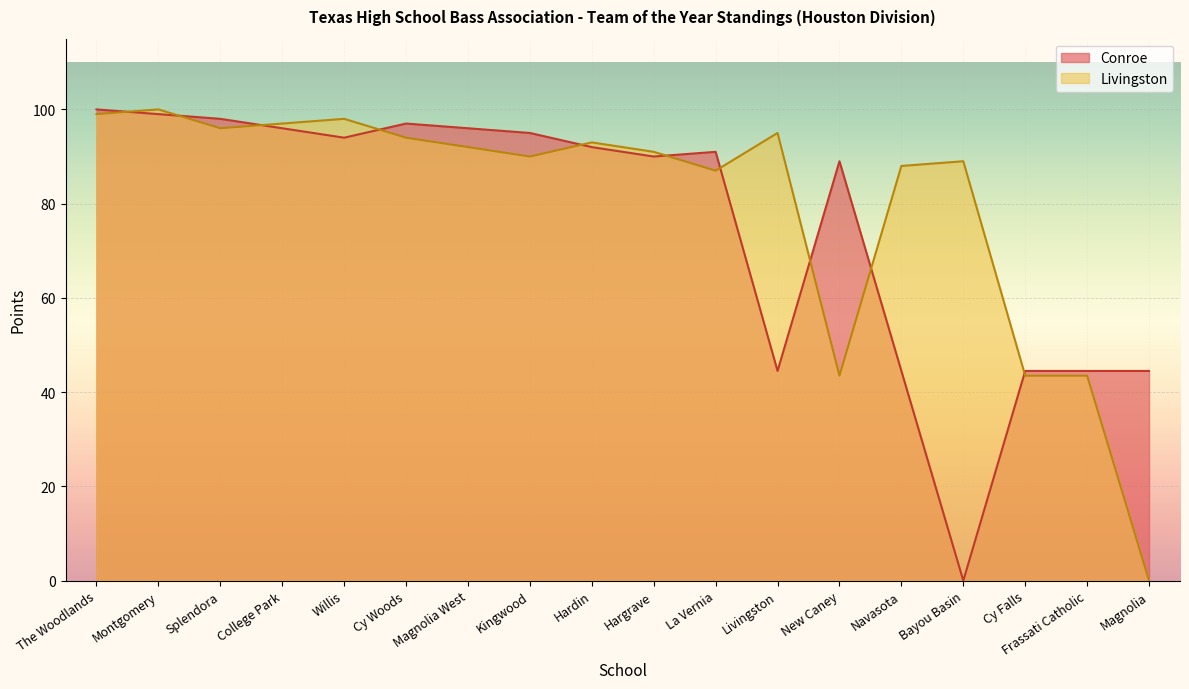

What is the value of the Livingston point at the 4th from the left?

97.0